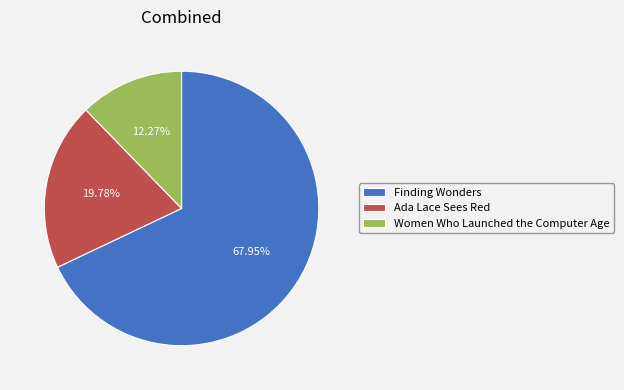

What percentage is NOT represented by Women Who Launched the Computer Age?

87.7%